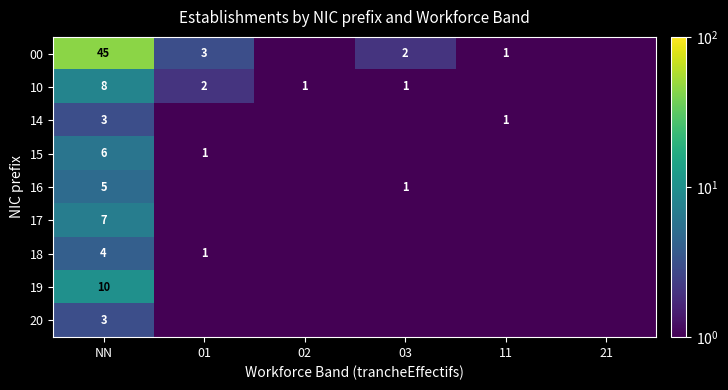

Between 03 and 11, which series saw the biggest shift?

00